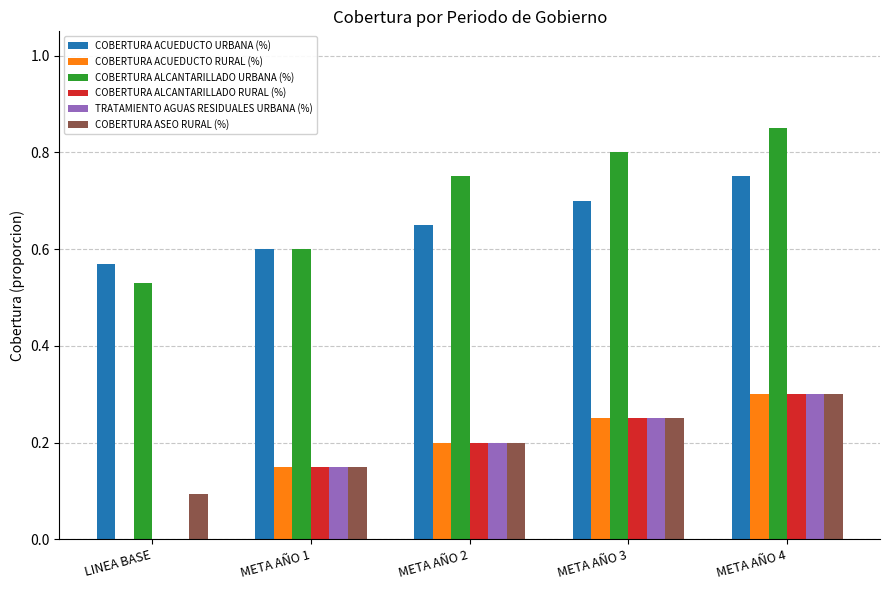

Between META AÑO 1 and META AÑO 2, which series saw the biggest shift?

COBERTURA ALCANTARILLADO URBANA (%)